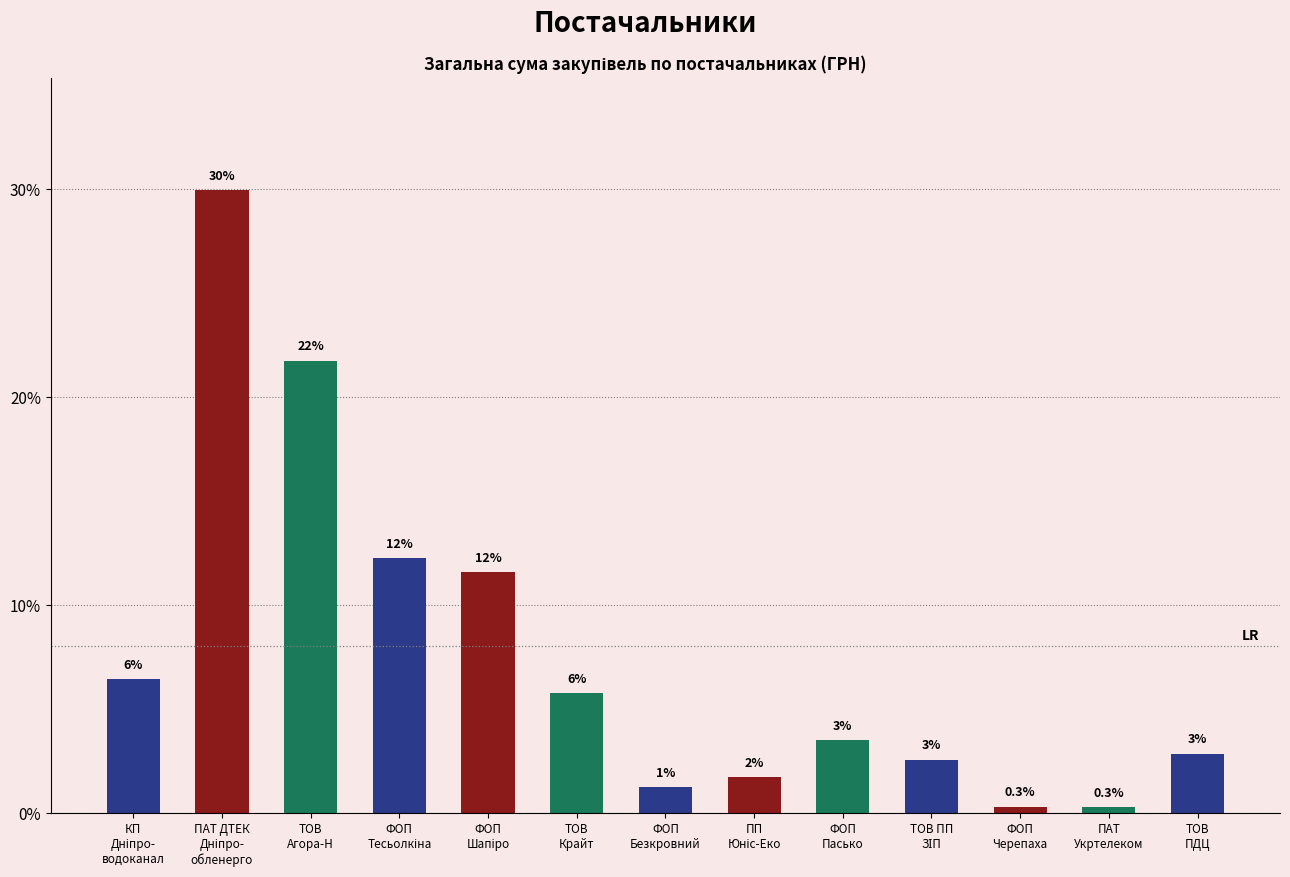

Reading left to right, transcribe all the data shown in this chart.

КП
Дніпро-
водоканал=6.4	ПАТ ДТЕК
Дніпро-
обленерго=29.9	ТОВ
Агора-Н=21.7	ФОП
Тесьолкіна=12.2	ФОП
Шапіро=11.6	ТОВ
Крайт=5.7	ФОП
Безкровний=1.2	ПП
Юніс-Еко=1.7	ФОП
Пасько=3.5	ТОВ ПП
ЗІП=2.5	ФОП
Черепаха=0.3	ПАТ
Укртелеком=0.3	ТОВ
ПДЦ=2.8